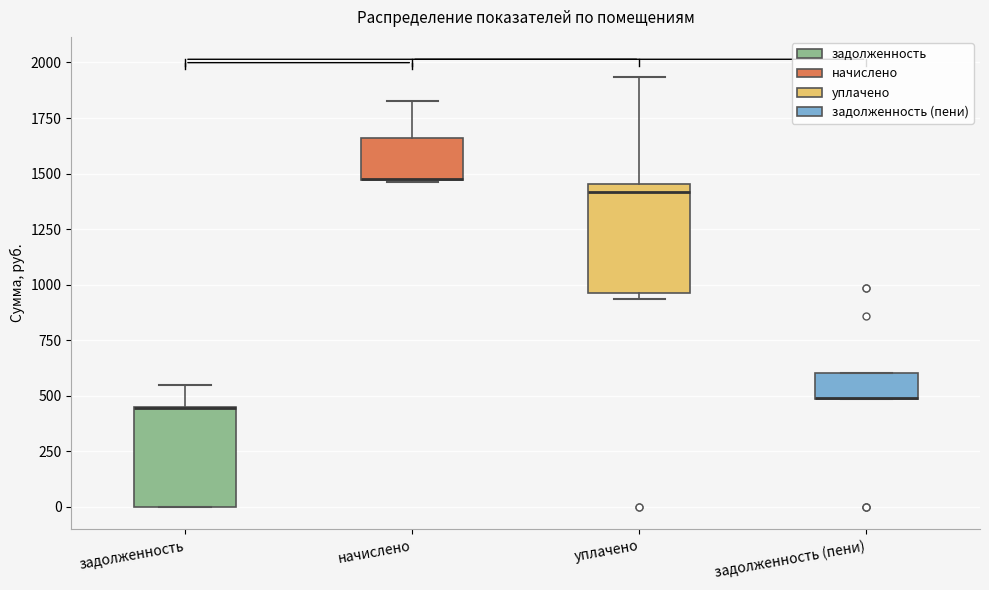

Where does the upper whisker of the box for начислено end on the y-axis? The values are not printed on the chart, so give them approximately, as read against the axis.

1850